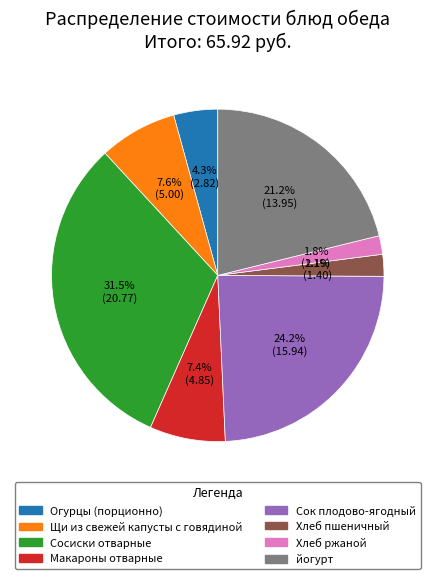

Combined, do Сок плодово-ягодный and Макароны отварные account for over 50%?

No